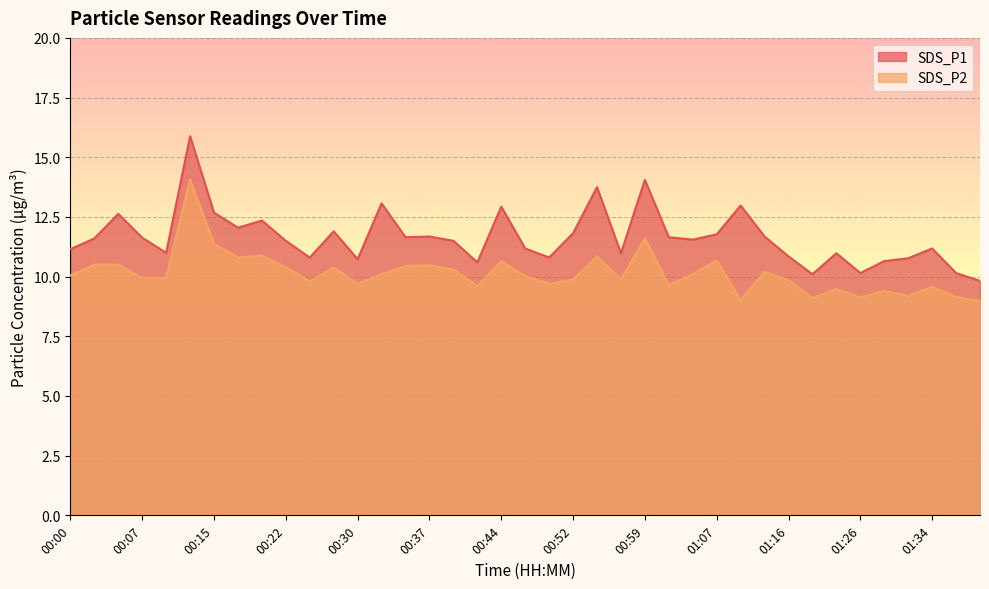

What is the label of the 2nd point from the left?

00:03